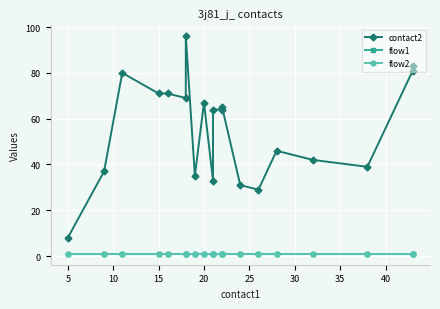

What is the value of the flow1 point at the 15th from the left?

1